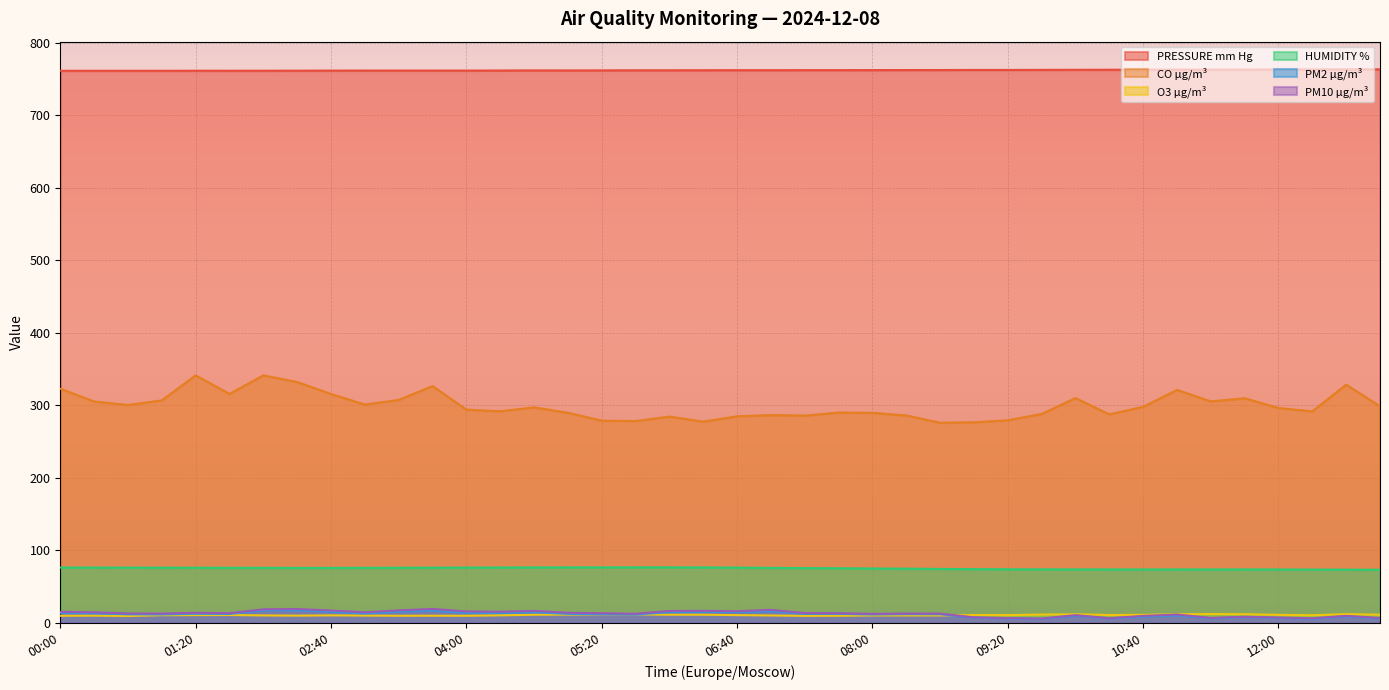

True or false: PRESSURE mm Hg and PM10 µg/m³ intersect in this chart.

False